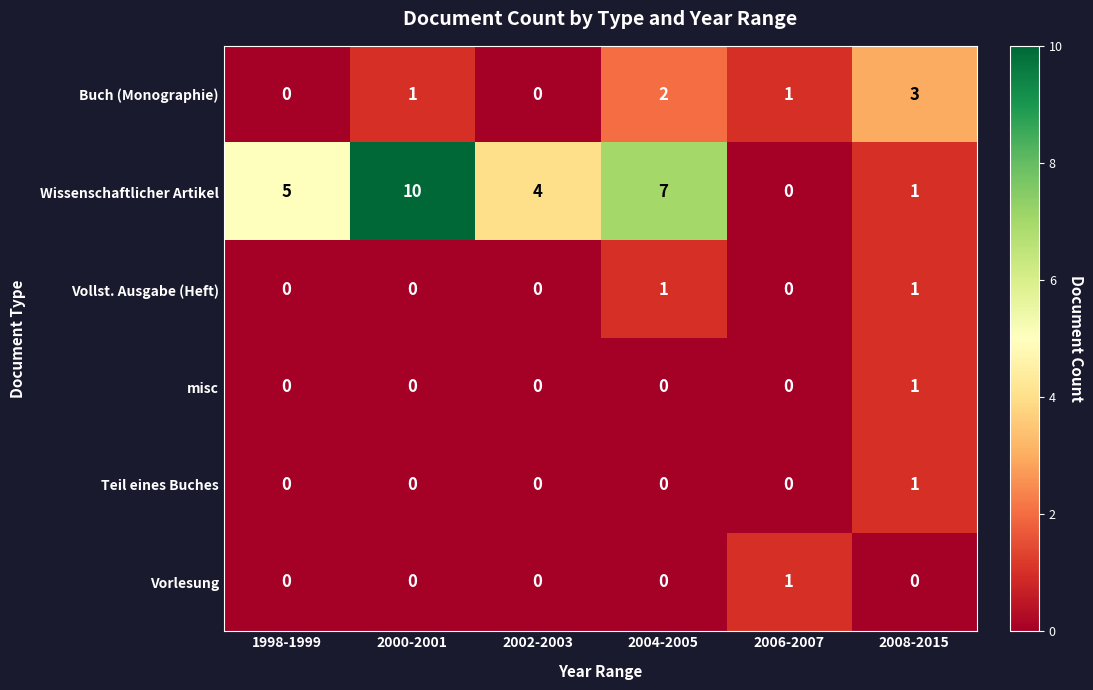

What is the spread (max minus min) of values at 2002-2003?

4